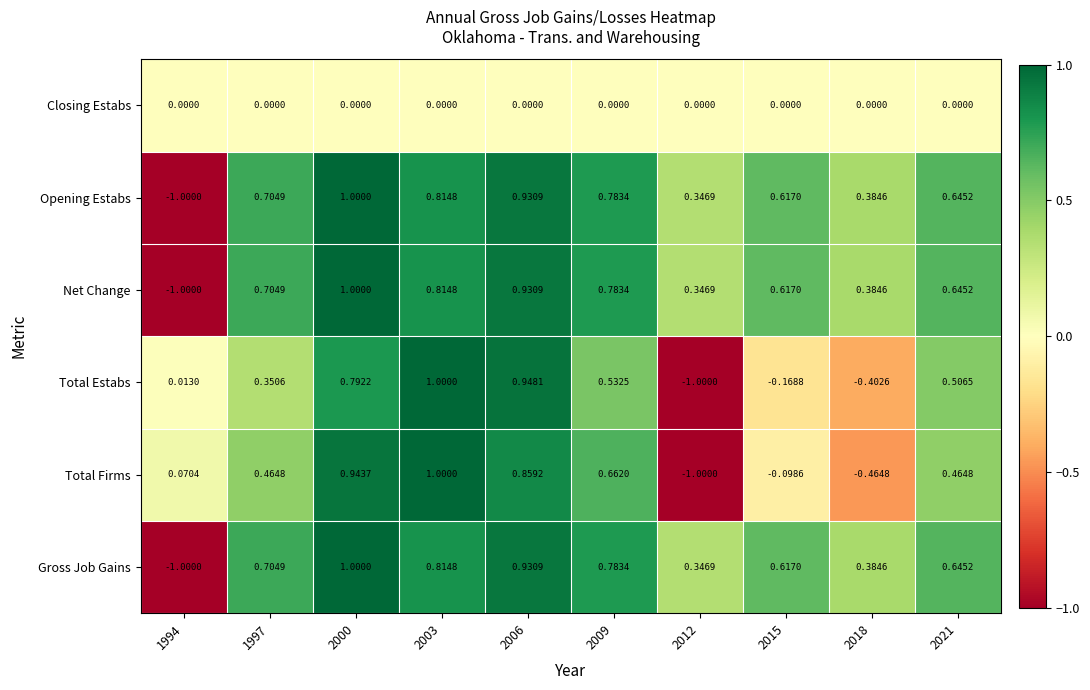

Is the value of Total Estabs at 1994 greater than the value of Opening Estabs at 2009?

No